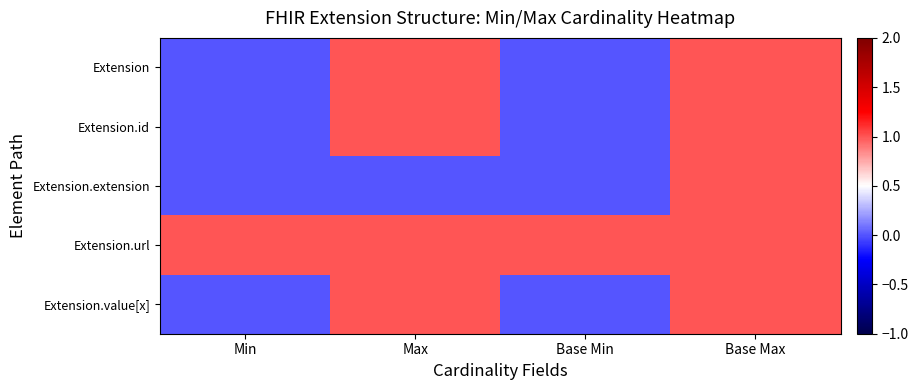

At Base Max, list the series in order from smallest to largest.

Extension, Extension.id, Extension.extension, Extension.url, Extension.value[x]